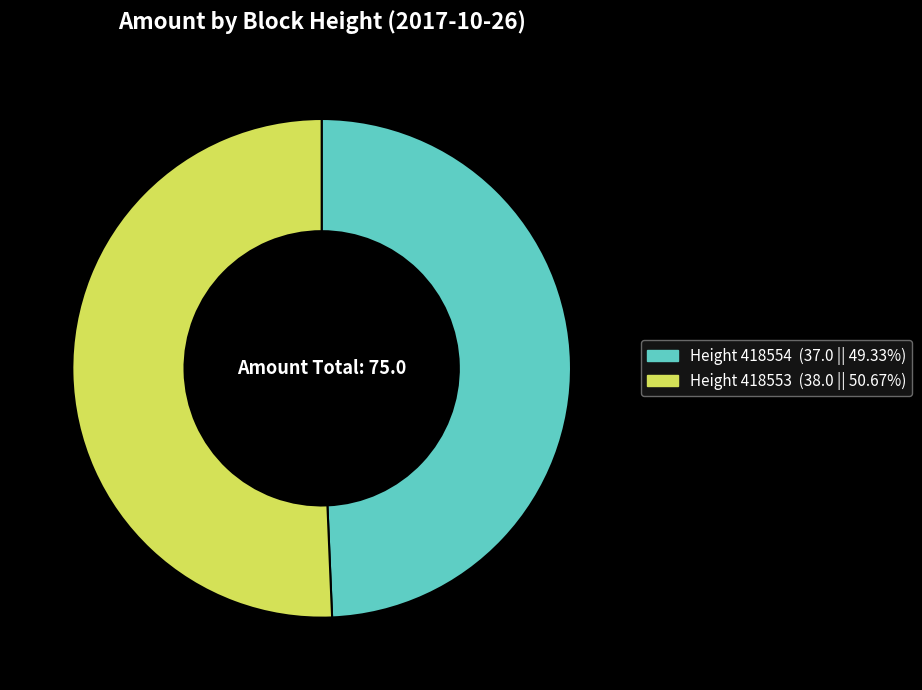

Is there any slice that represents more than half of the pie?

Yes